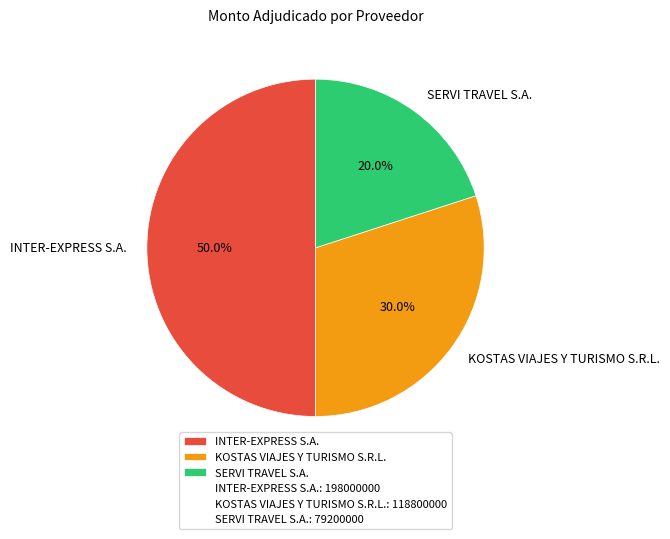

To the nearest percent, what portion does KOSTAS VIAJES Y TURISMO S.R.L. represent?

30%